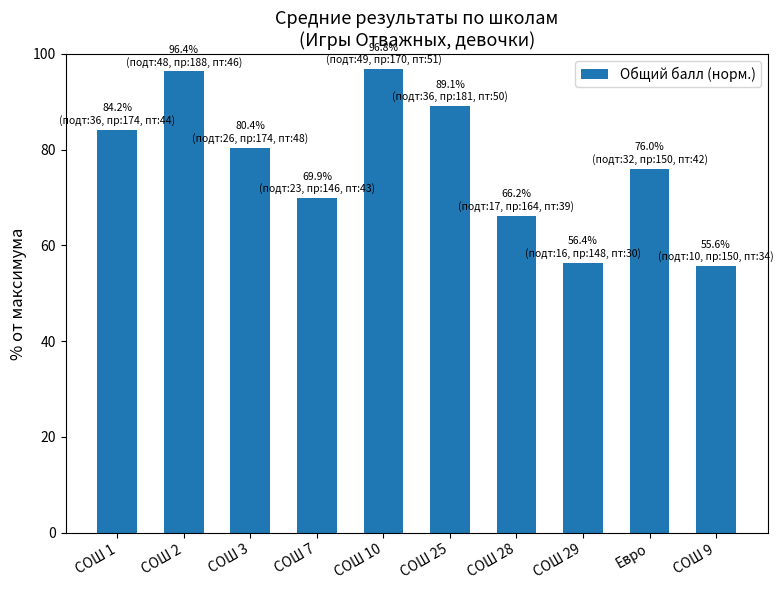

Reading left to right, extract all data points from this chart.

СОШ 1=84.2	СОШ 2=96.4	СОШ 3=80.4	СОШ 7=69.9	СОШ 10=96.8	СОШ 25=89.1	СОШ 28=66.2	СОШ 29=56.4	Евро=76.0	СОШ 9=55.6